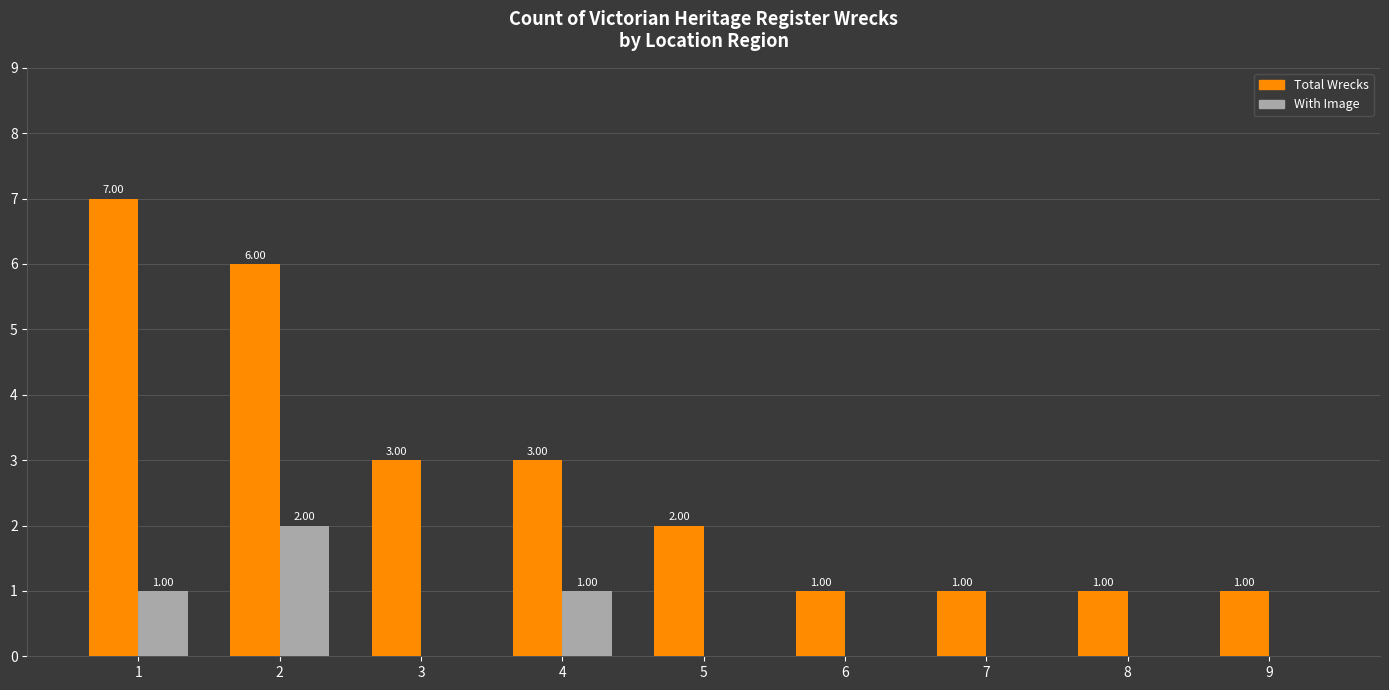

What is the sum of all With Image values?

4